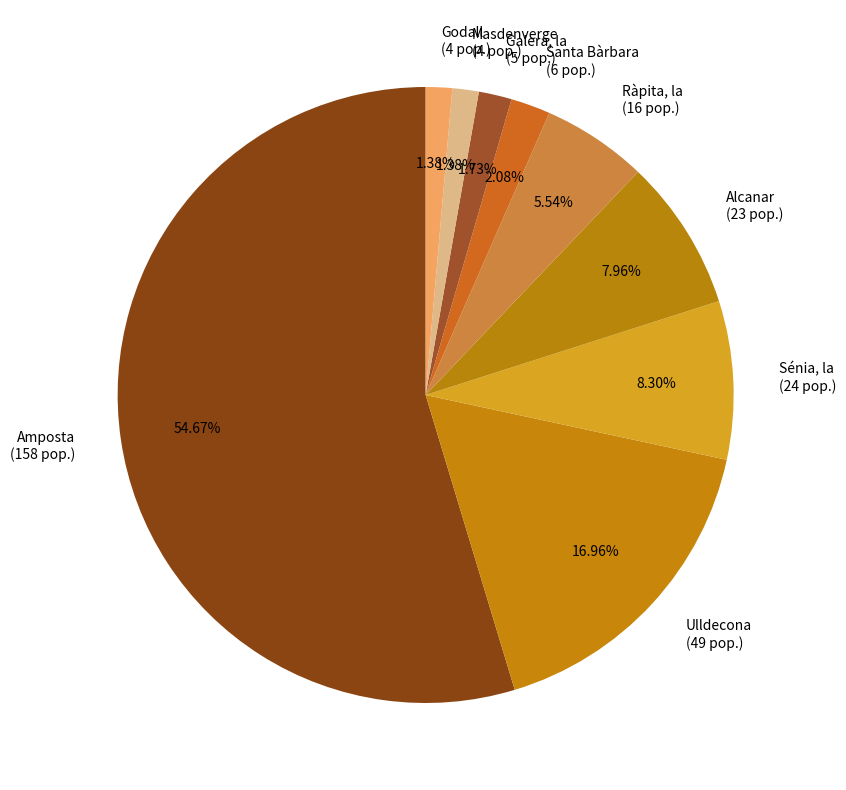

Does Amposta represent more than half of the total?

Yes